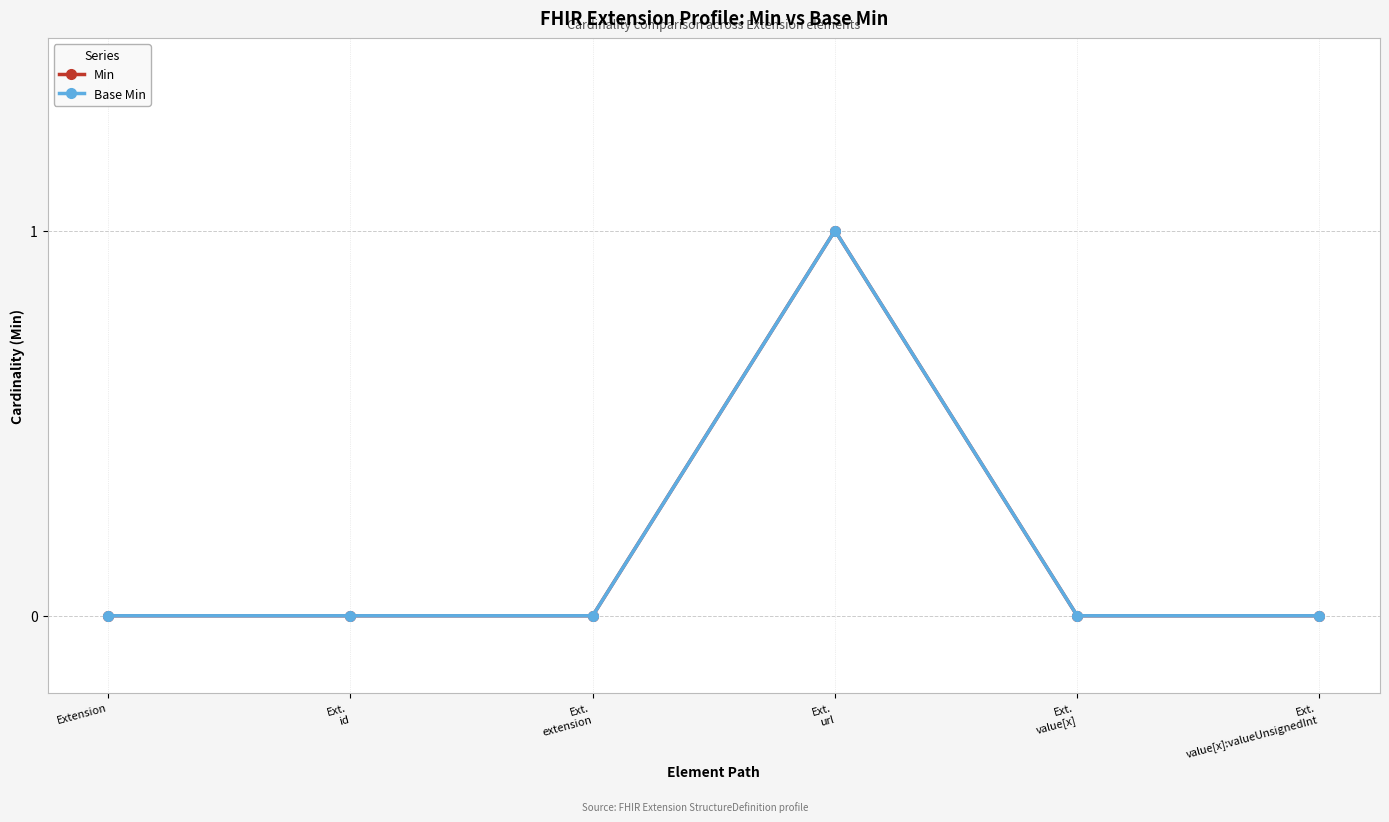

The Min series shows 1 at Ext.
url. True or false?

False